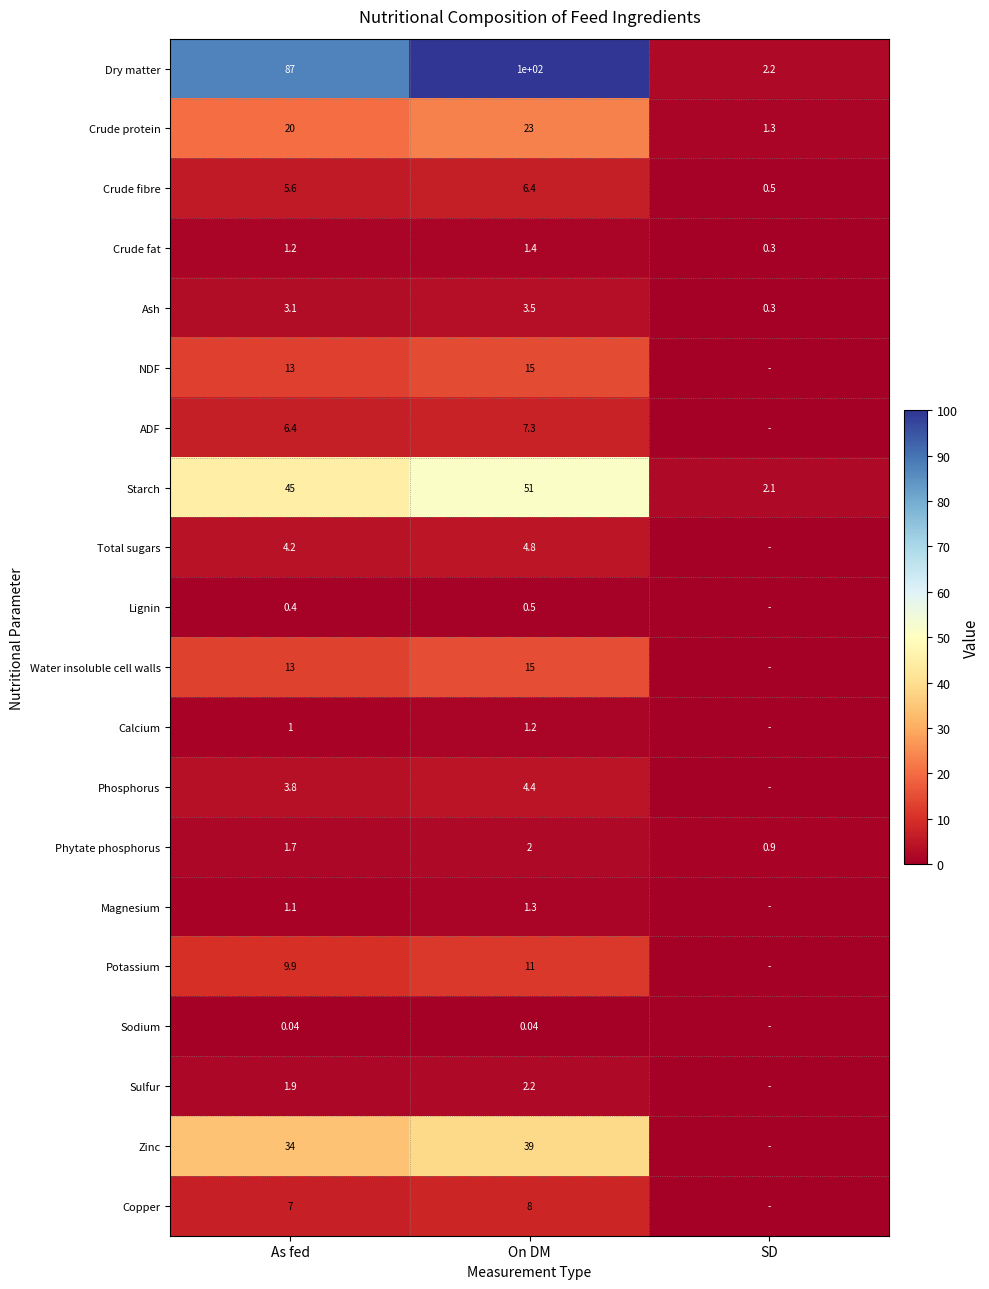

Is it true that Starch equals 15.2 at As fed?

False